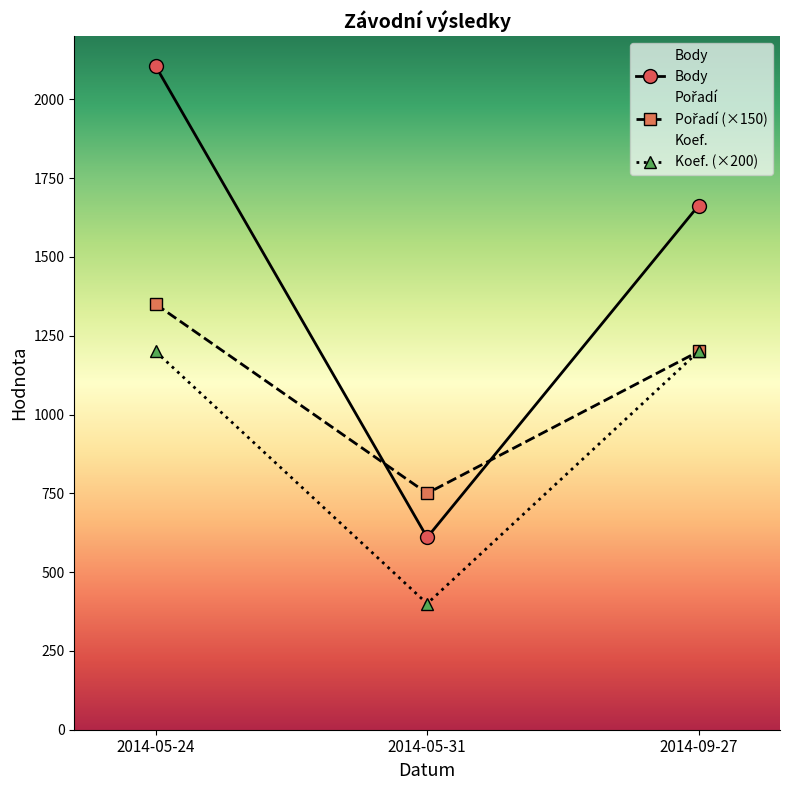

True or false: Pořadí has a value of 1200 at 2014-09-27.

True